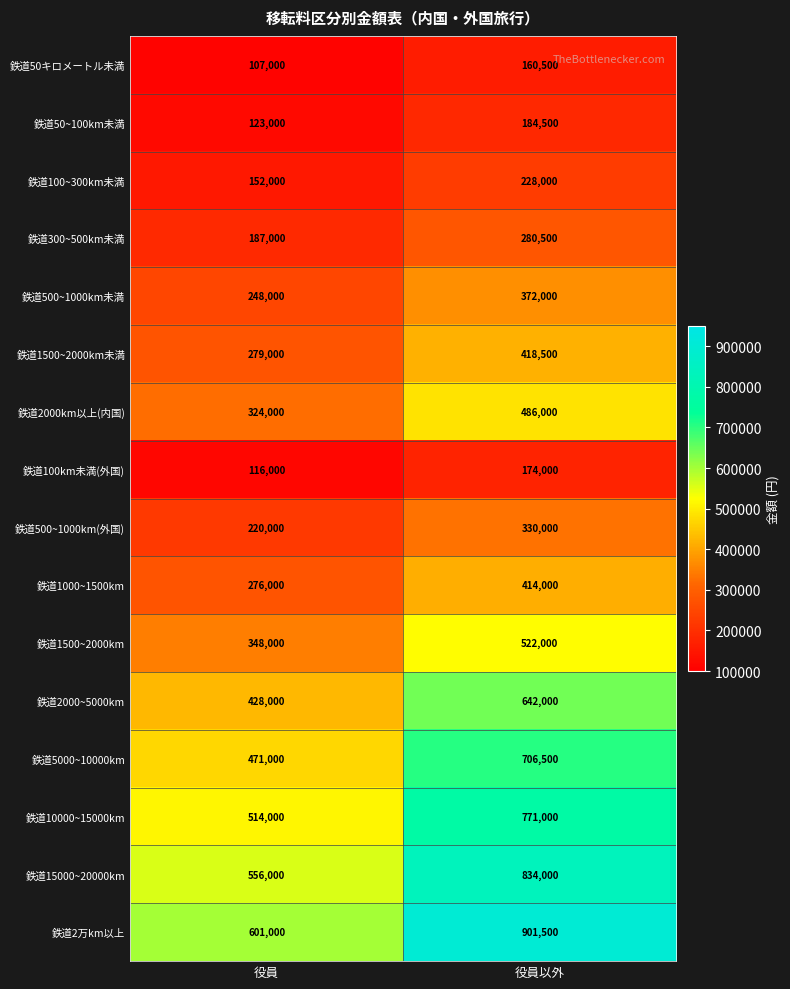

Is it true that 鉄道500~1000km(外国) equals 220000 at 役員?

True